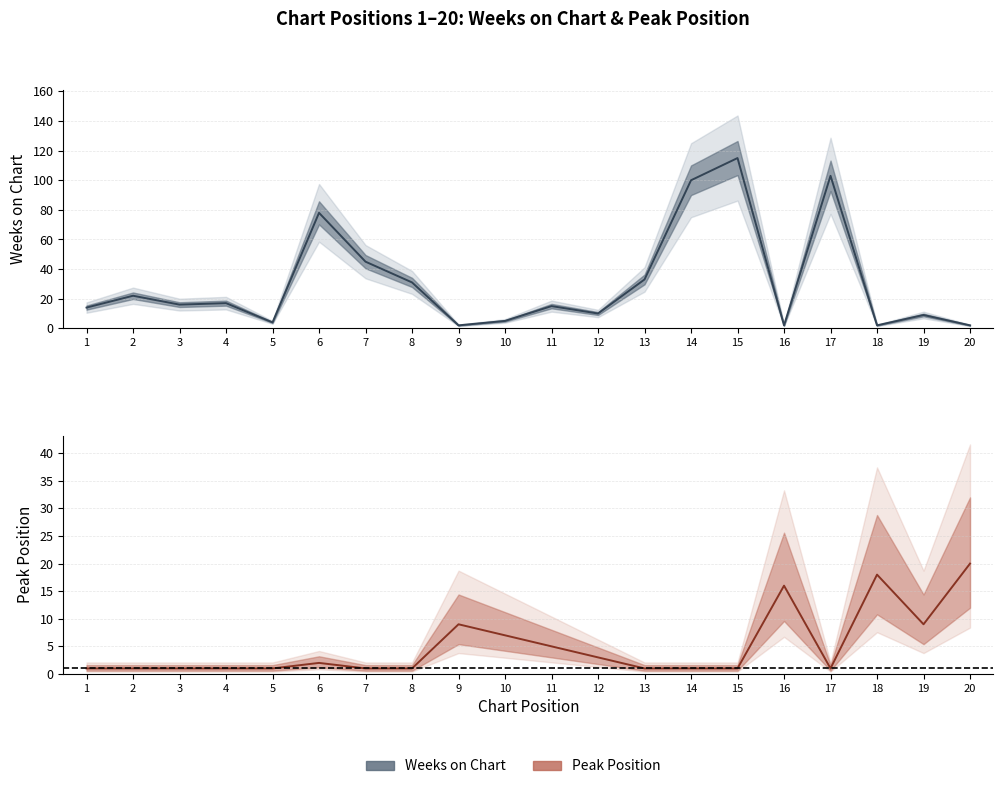

At which category is the sum across all series the highest?

15